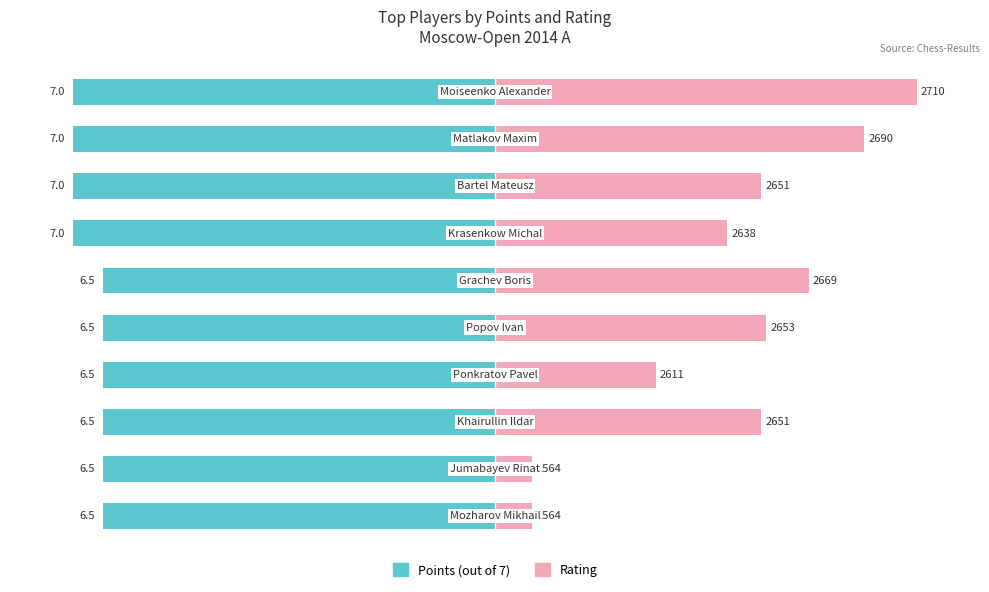

Which series has the largest total across all categories?

Rating (scaled)